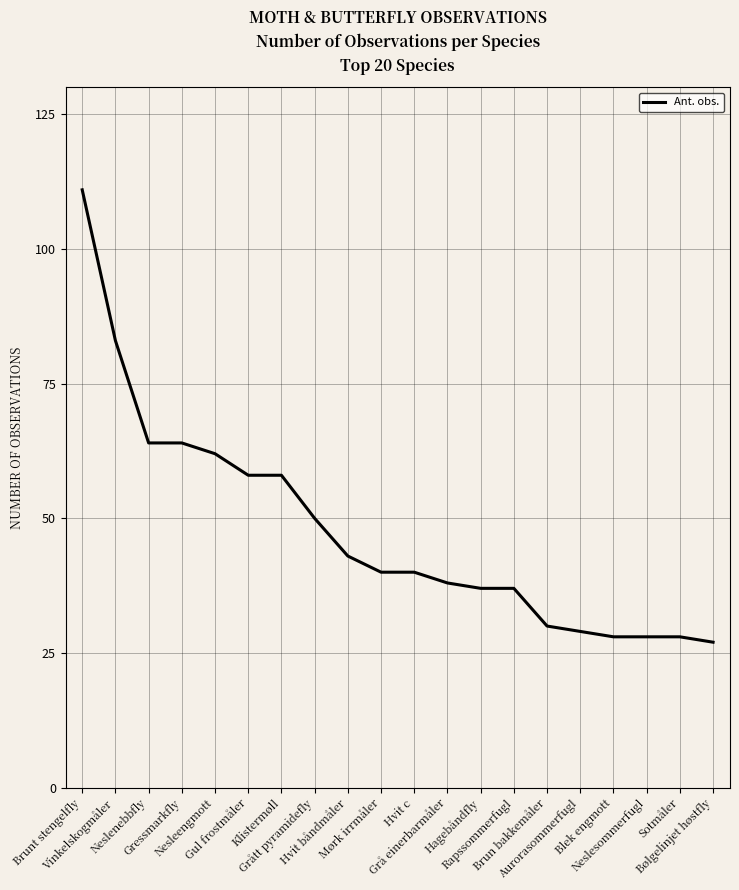

What is the change in value from Grått pyramidefly to Bølgelinjet høstfly?

-23